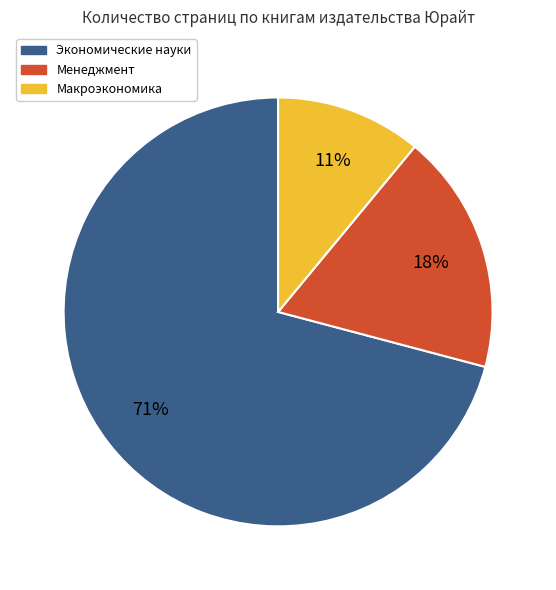

Is there a majority slice in this chart?

Yes